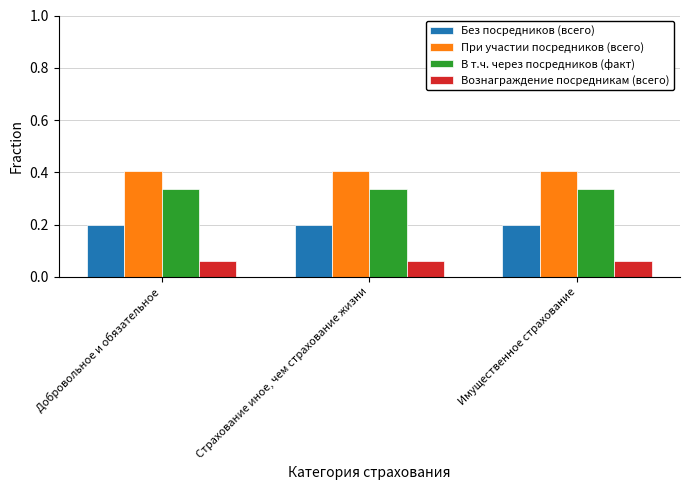

What is the maximum value for При участии посредников (всего)?

0.4